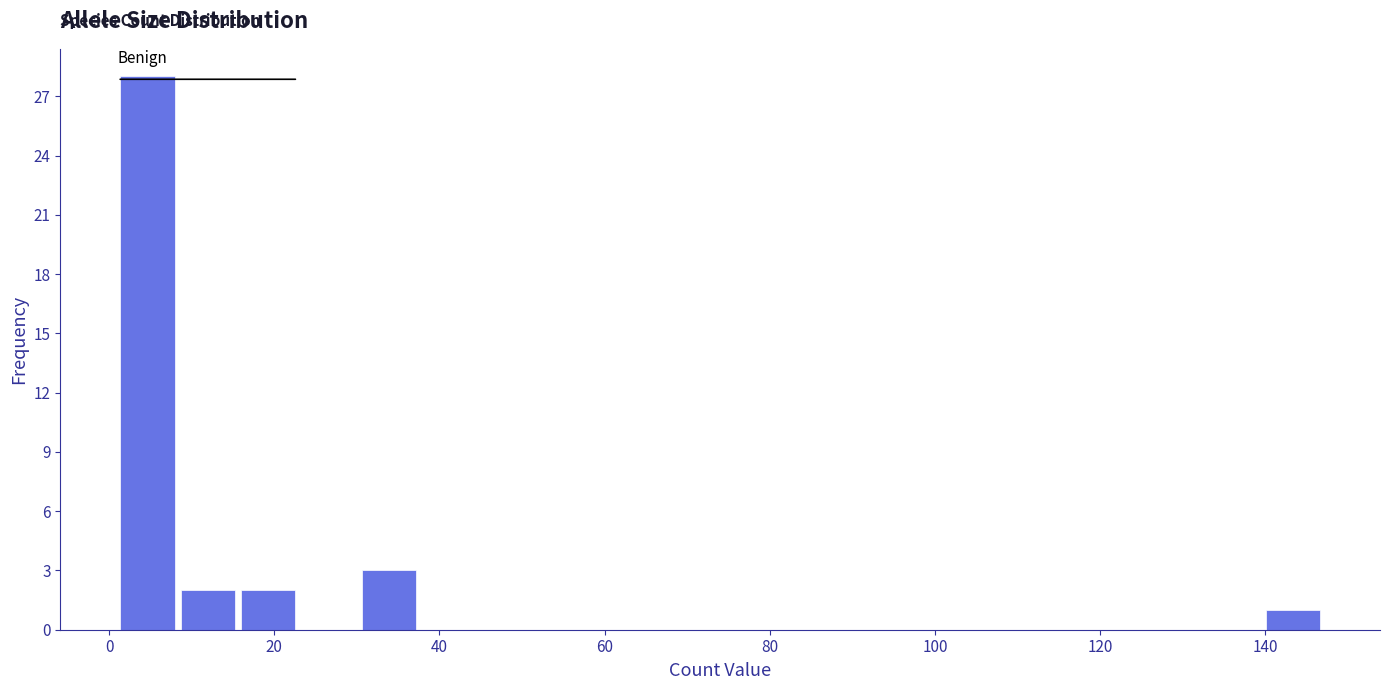

Around what value on the x-axis is the tallest bar? Give the approximate position of its centre, as read against the axis.

4